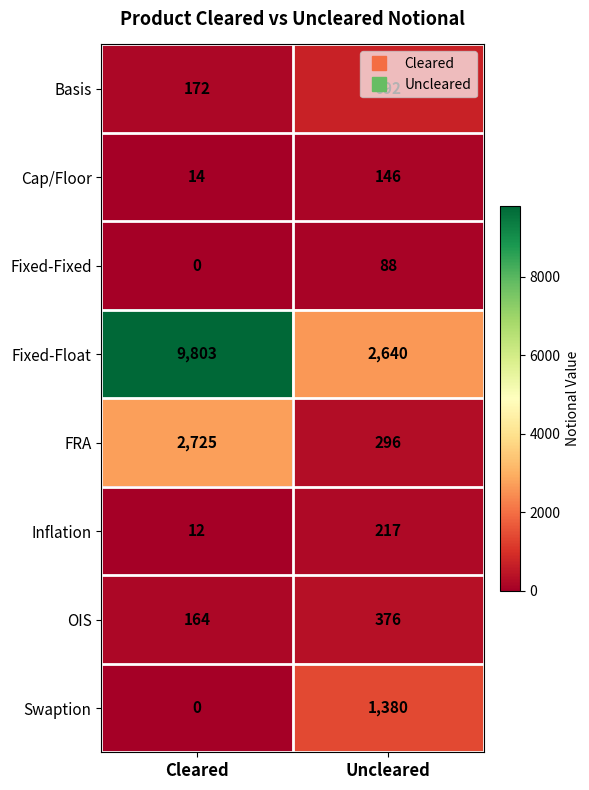

List the series in order of their peak value, highest first.

Fixed-Float, FRA, Swaption, Basis, OIS, Inflation, Cap/Floor, Fixed-Fixed